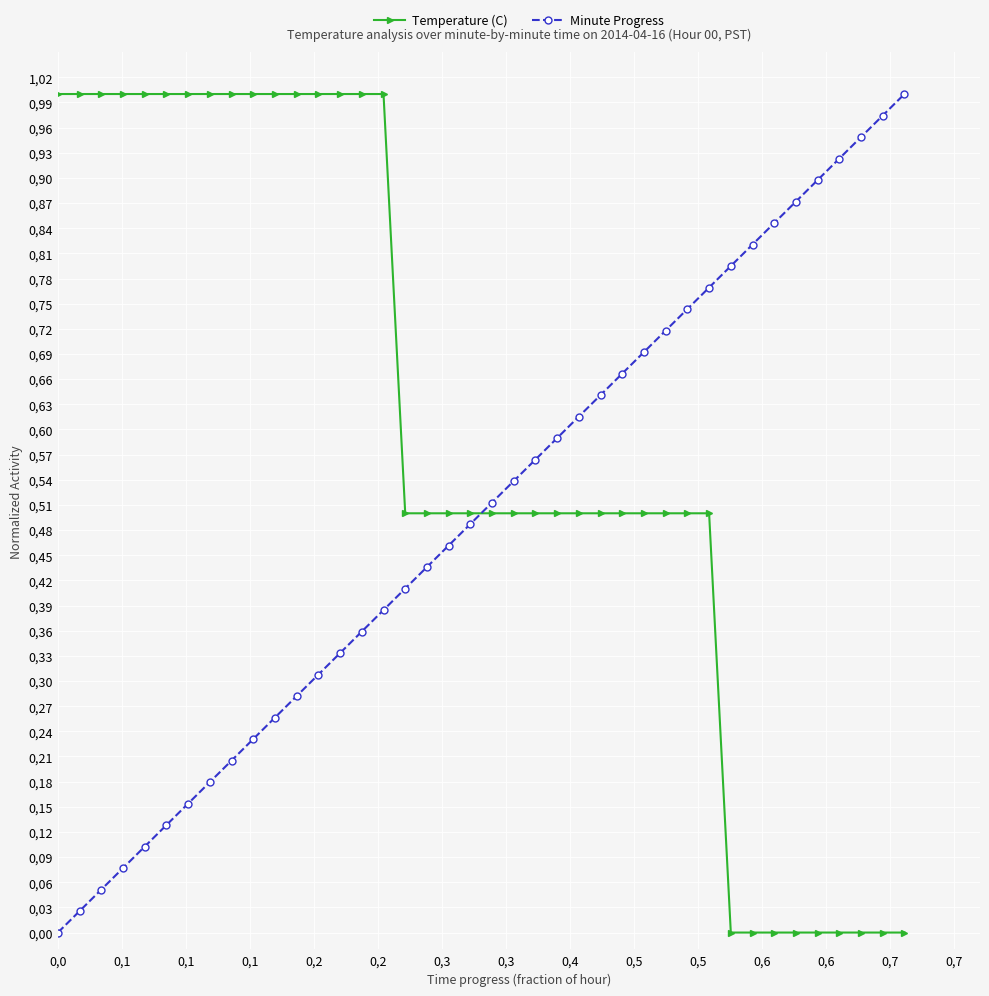

Does the chart have visible grid lines?

Yes